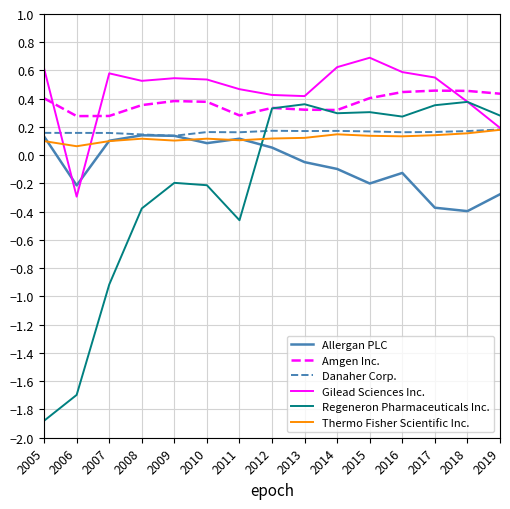

What is the total value across all series at 2006?

-1.7